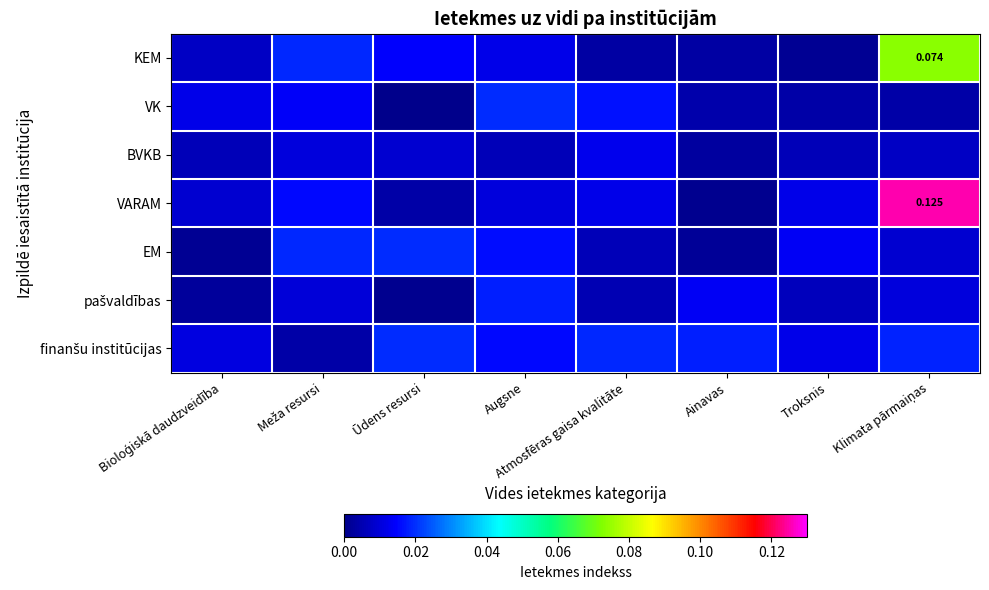

Which series has the widest spread of values?

VARAM